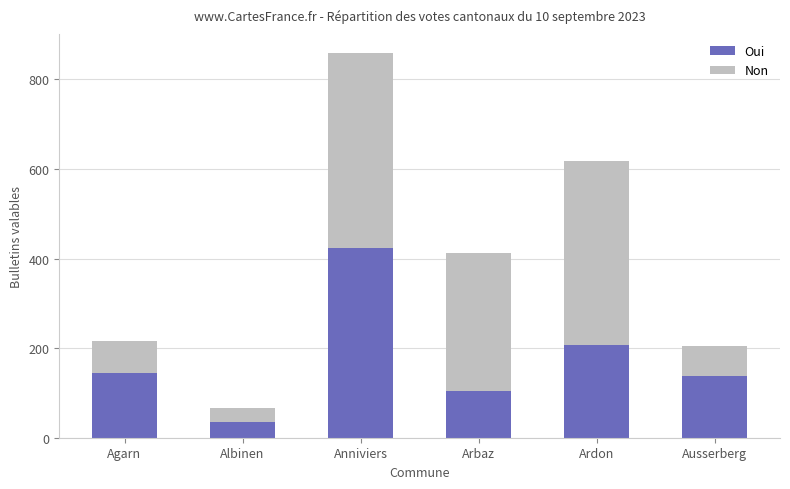

True or false: Oui has a value of 45 at Ardon.

False